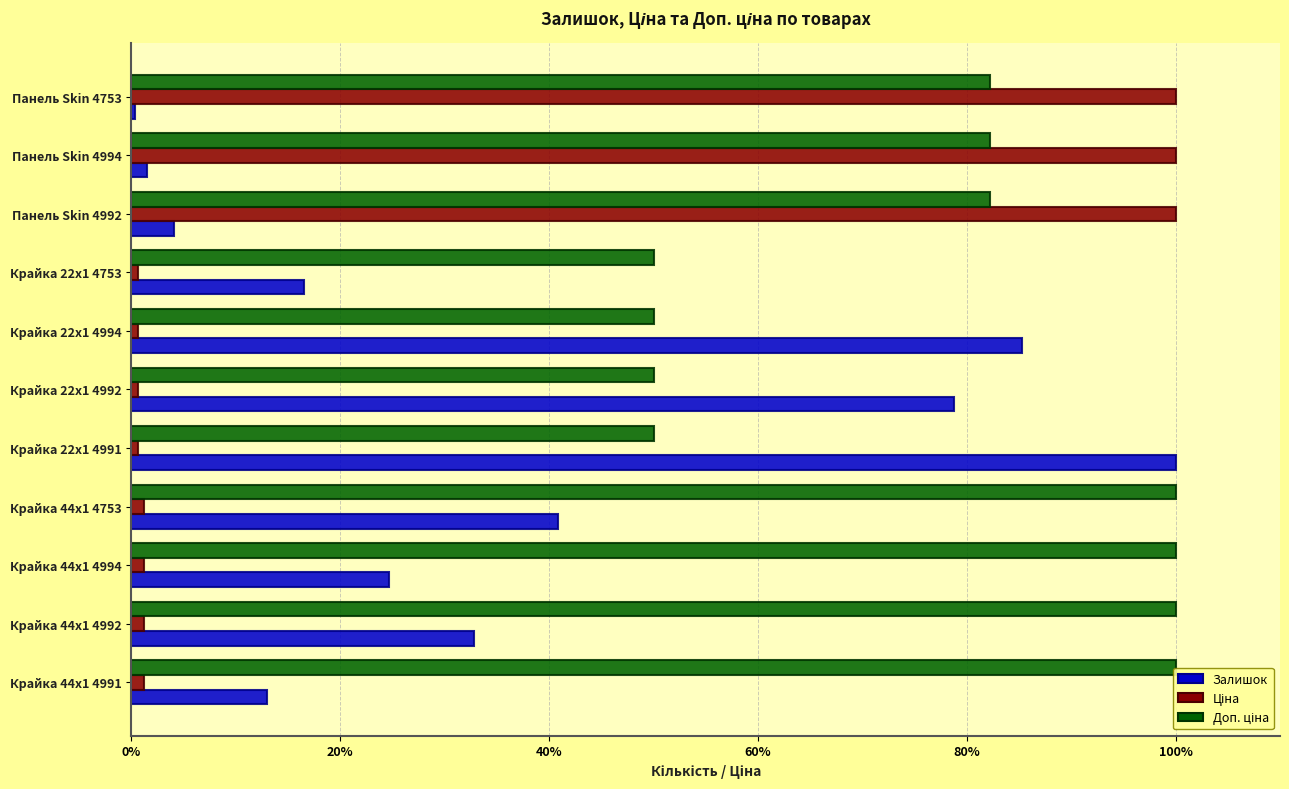

List the series in order of their overall mean, highest first.

Доп. ціна, Залишок, Ціна